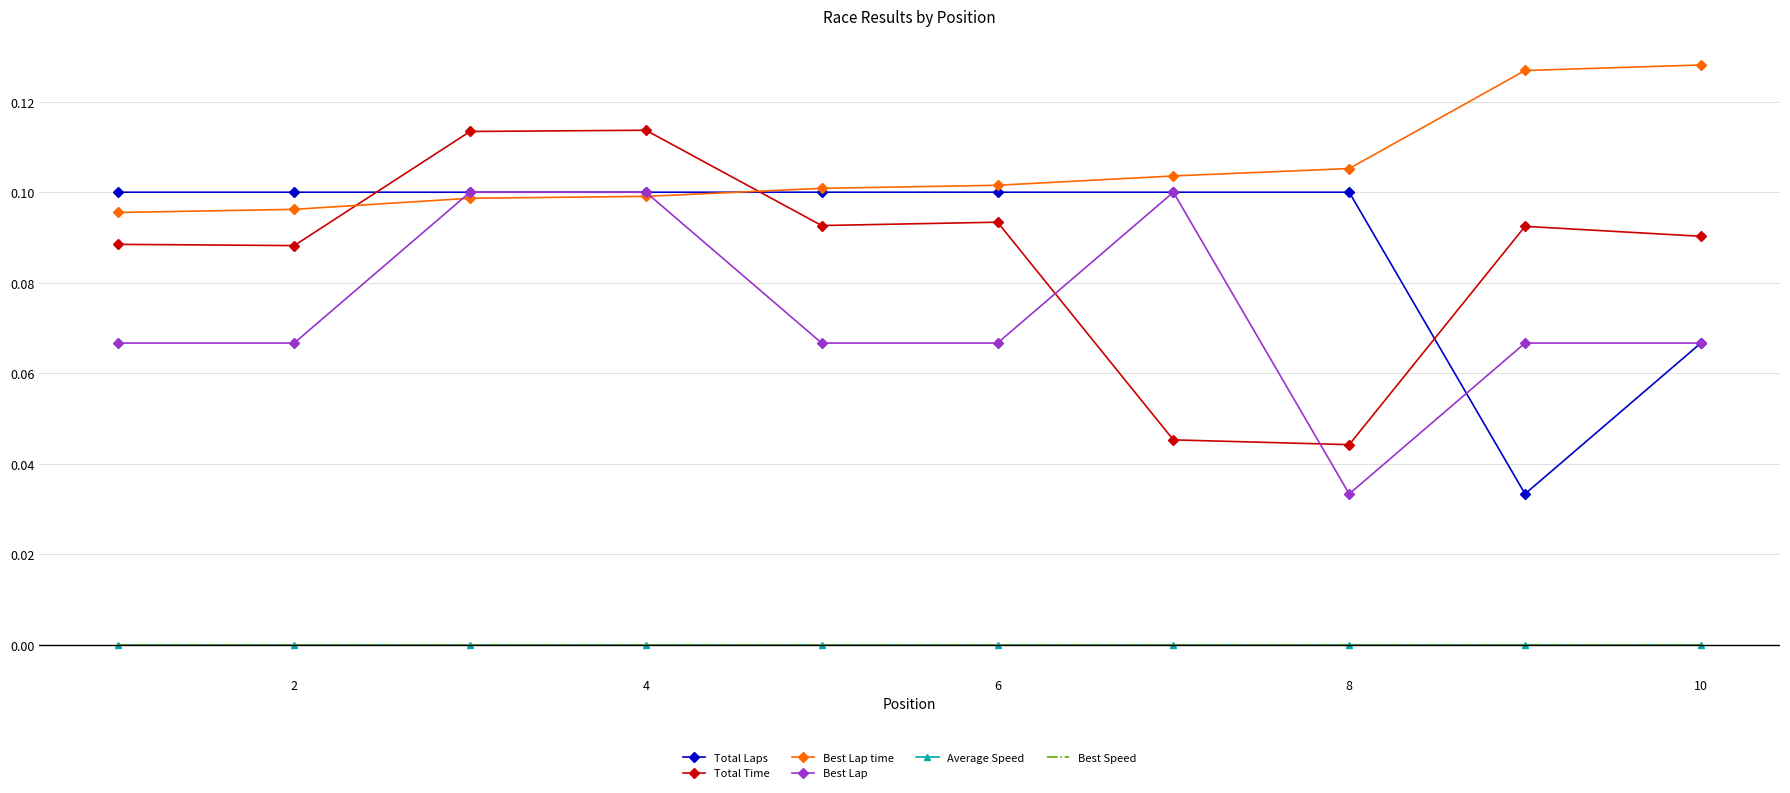

Reading left to right, extract all data points from this chart.

Total Laps: 0.1	0.1	0.1	0.1	0.1	0.1	0.1	0.1	0.0	0.1
Total Time: 0.1	0.1	0.1	0.1	0.1	0.1	0.0	0.0	0.1	0.1
Best Lap time: 0.1	0.1	0.1	0.1	0.1	0.1	0.1	0.1	0.1	0.1
Best Lap: 0.1	0.1	0.1	0.1	0.1	0.1	0.1	0.0	0.1	0.1
Average Speed: 0.0	0.0	0.0	0.0	0.0	0.0	0.0	0.0	0.0	0.0
Best Speed: 0.0	0.0	0.0	0.0	0.0	0.0	0.0	0.0	0.0	0.0